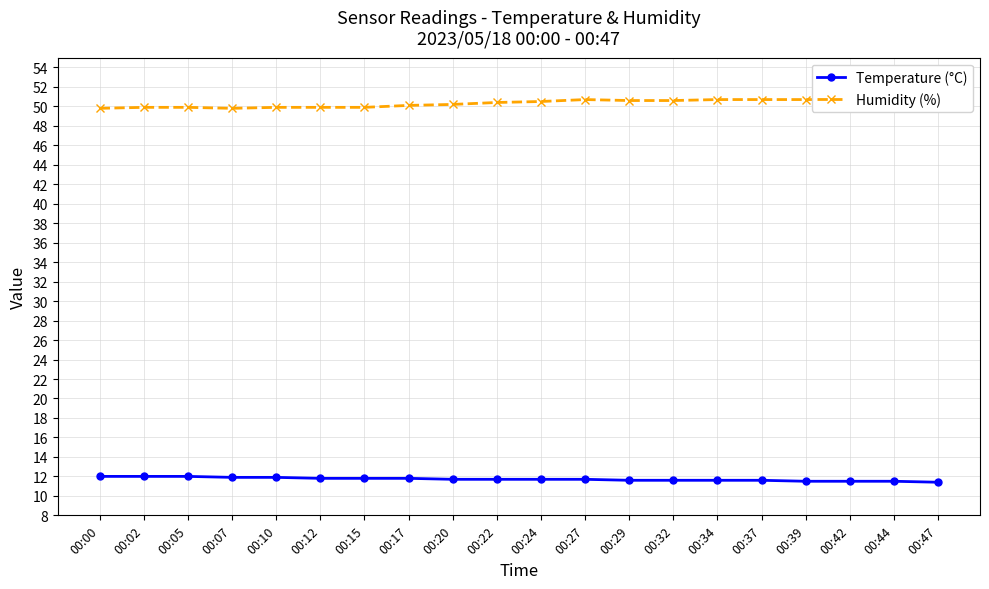

What is the average value of the Temperature (°C) series?

11.7